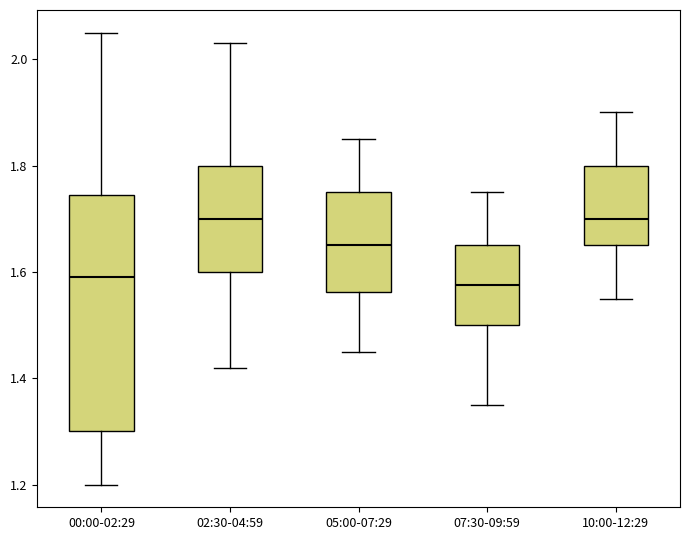

Comparing the boxes themselves (not the whiskers), which one is the tallest?

00:00-02:29